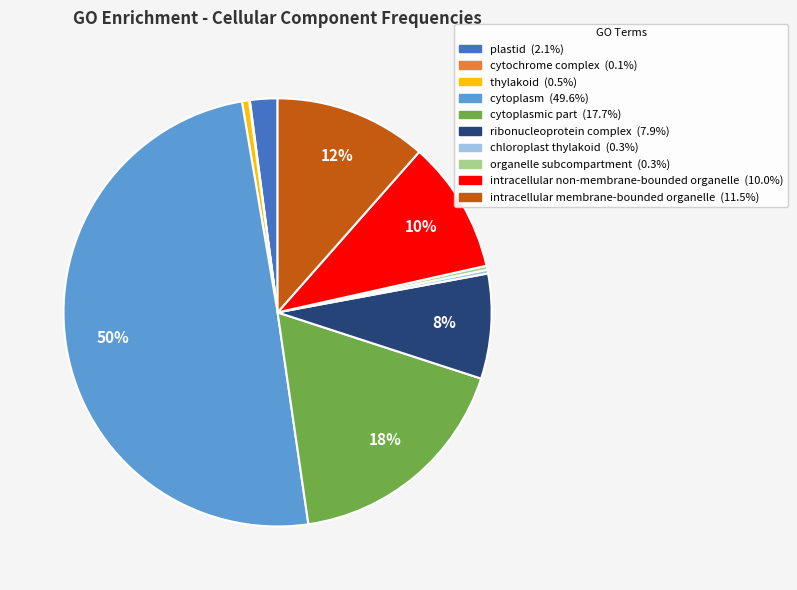

To the nearest percent, what is the average slice percentage?

10%